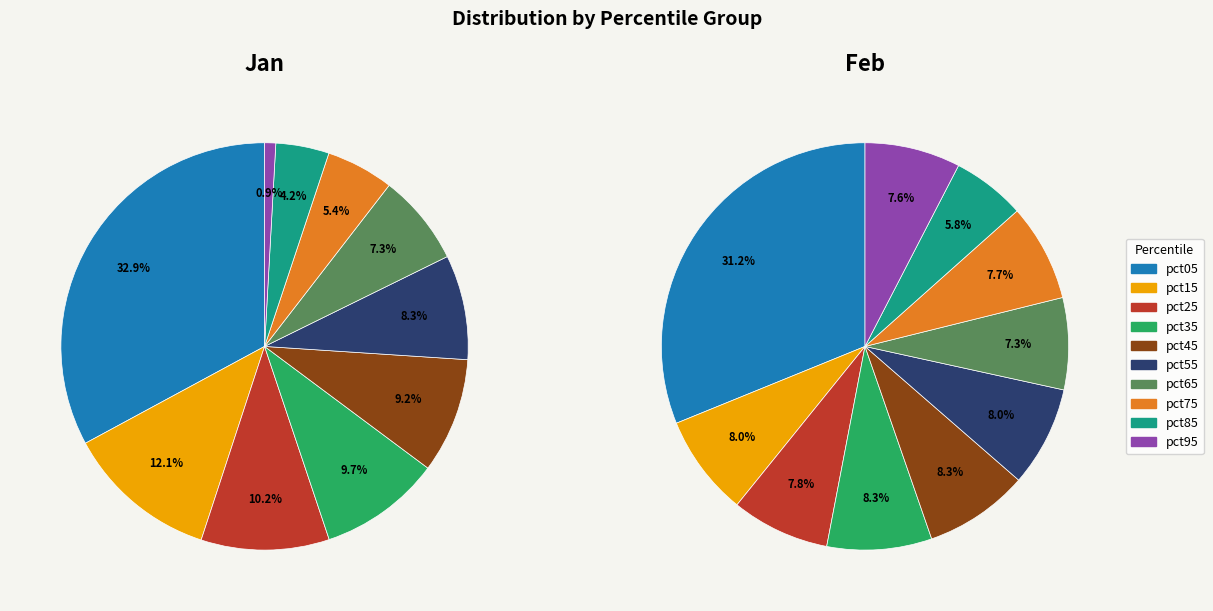

Rank the categories by value from highest to lowest.

pct05, pct15, pct25, pct35, pct45, pct55, pct65, pct75, pct85, pct95